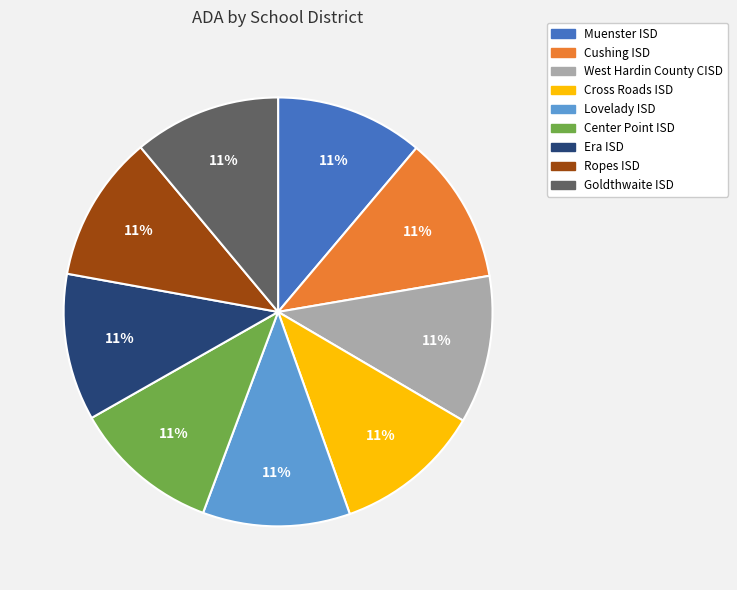

To the nearest percent, what is the combined percentage of Lovelady ISD and Muenster ISD?

22%